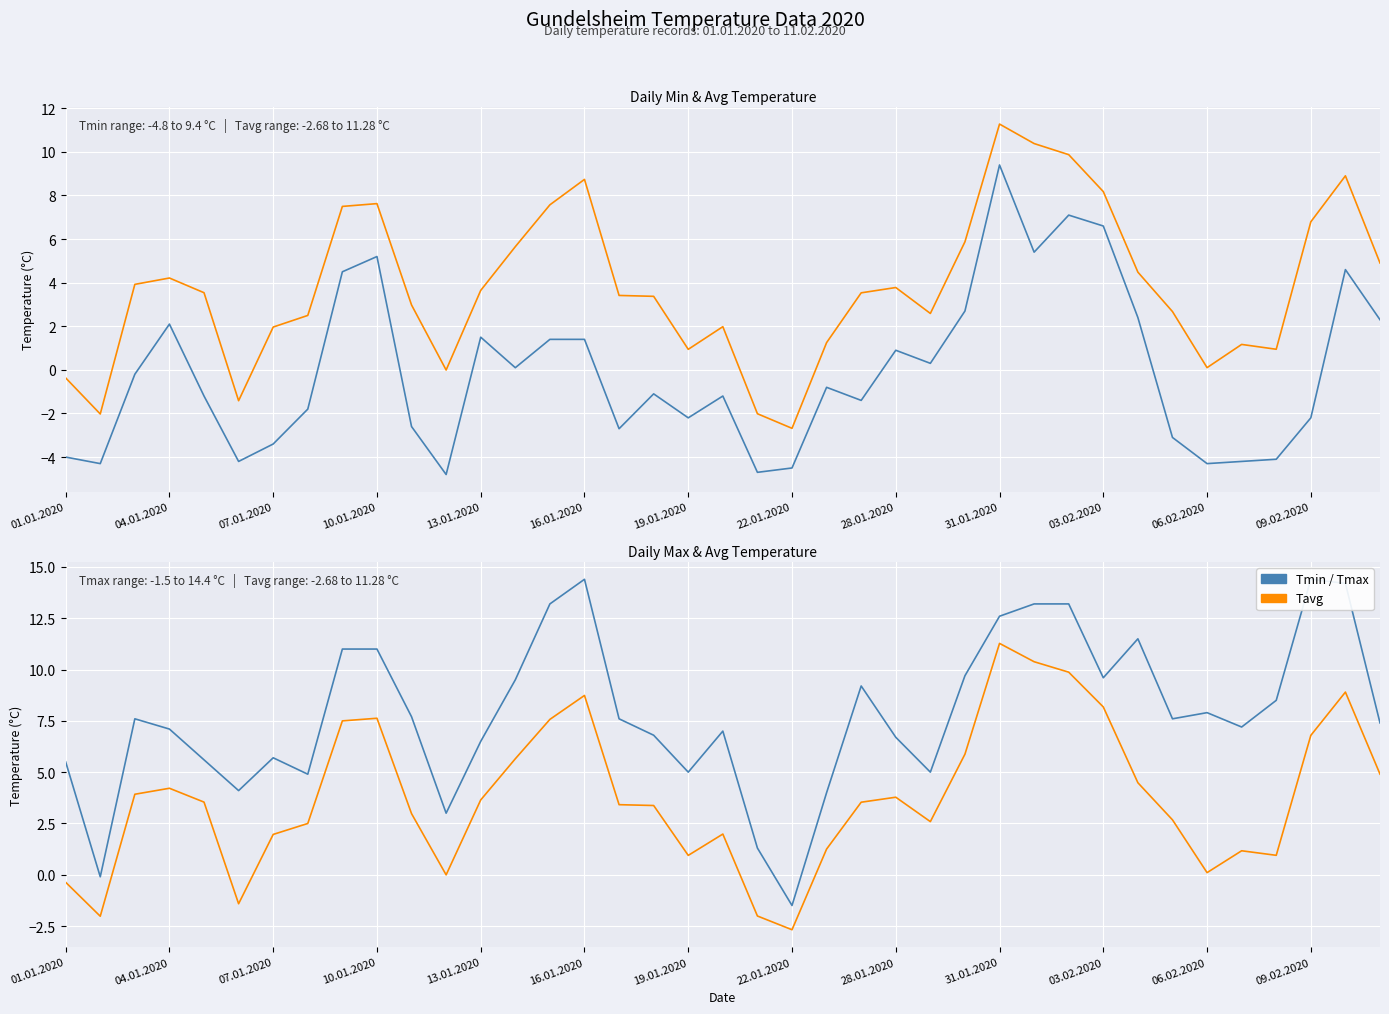

Rank the series by their maximum value, from lowest to highest.

Tmin, Tavg, Tmax